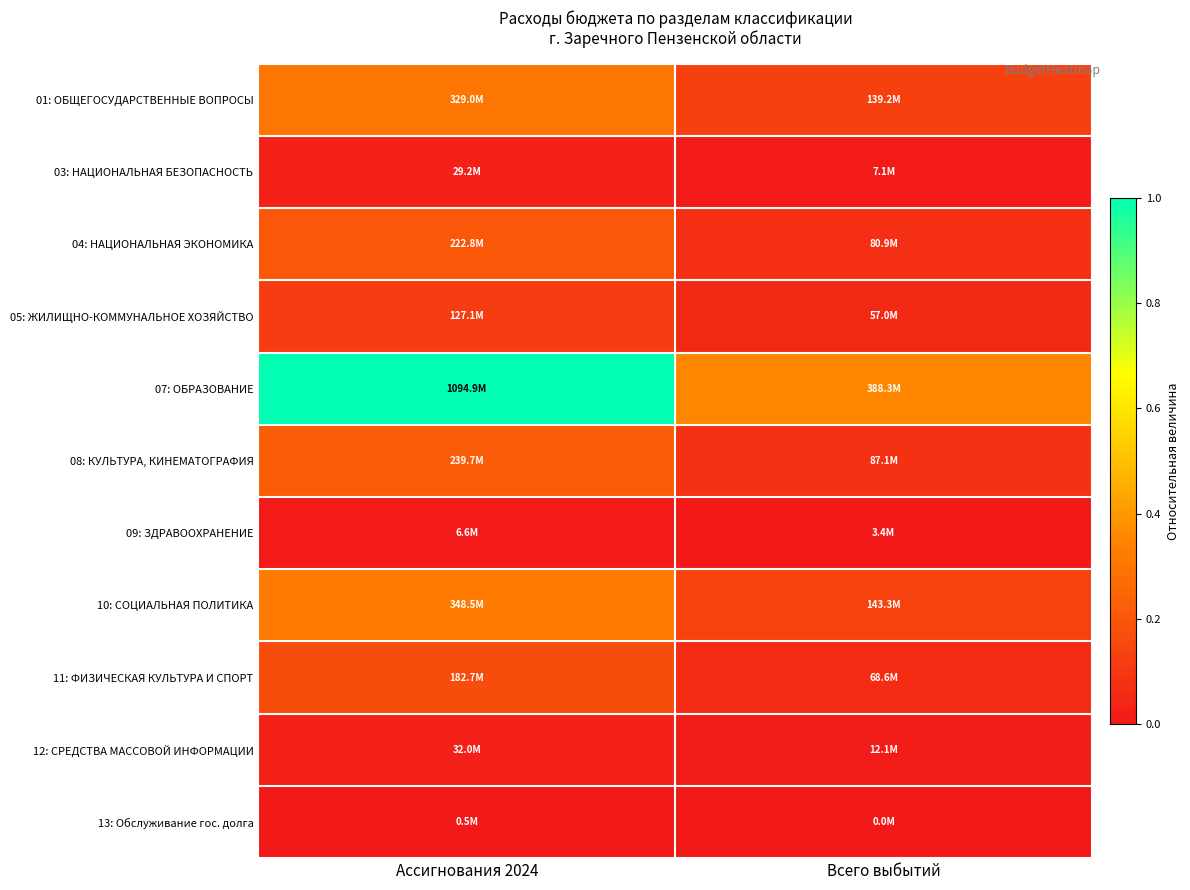

Which series has the widest spread of values?

07: ОБРАЗОВАНИЕ